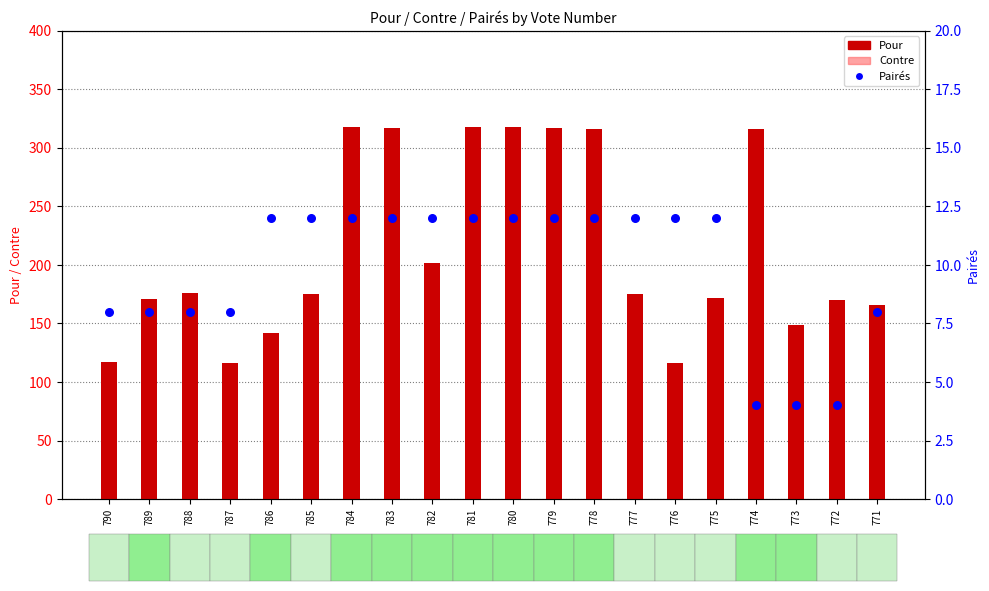

Which has a higher value, 771 or 775?

775